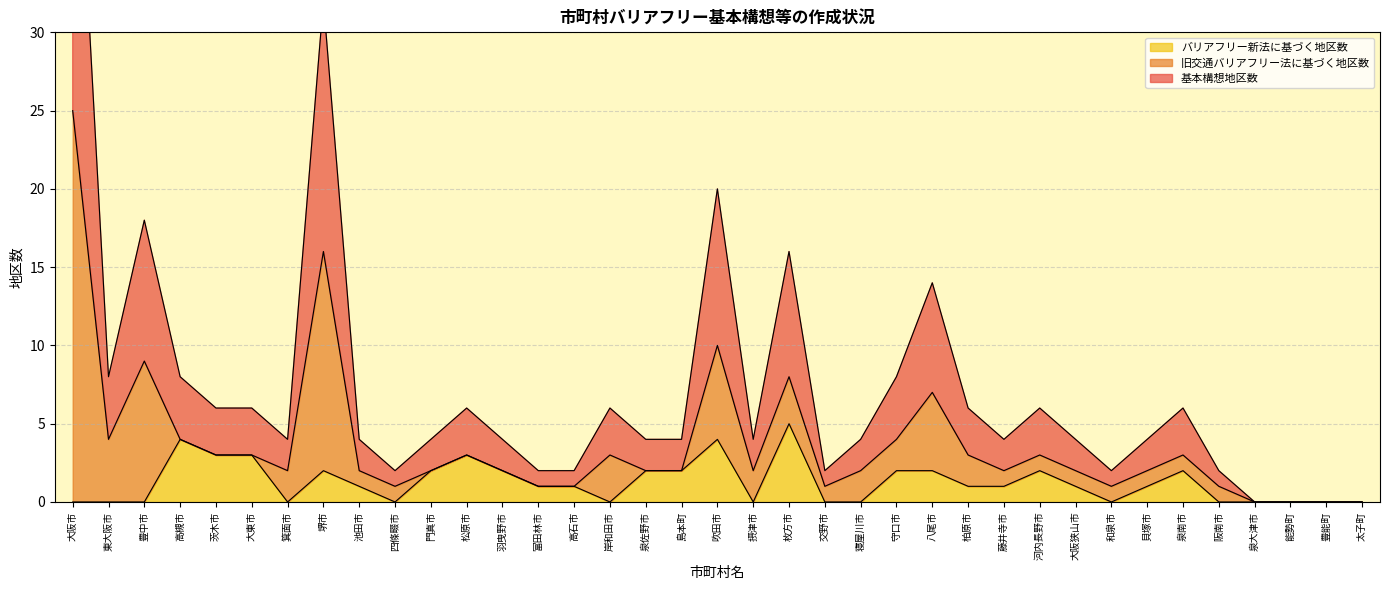

How many interior local valleys does the バリアフリー新法に基づく地区数 series have?

5